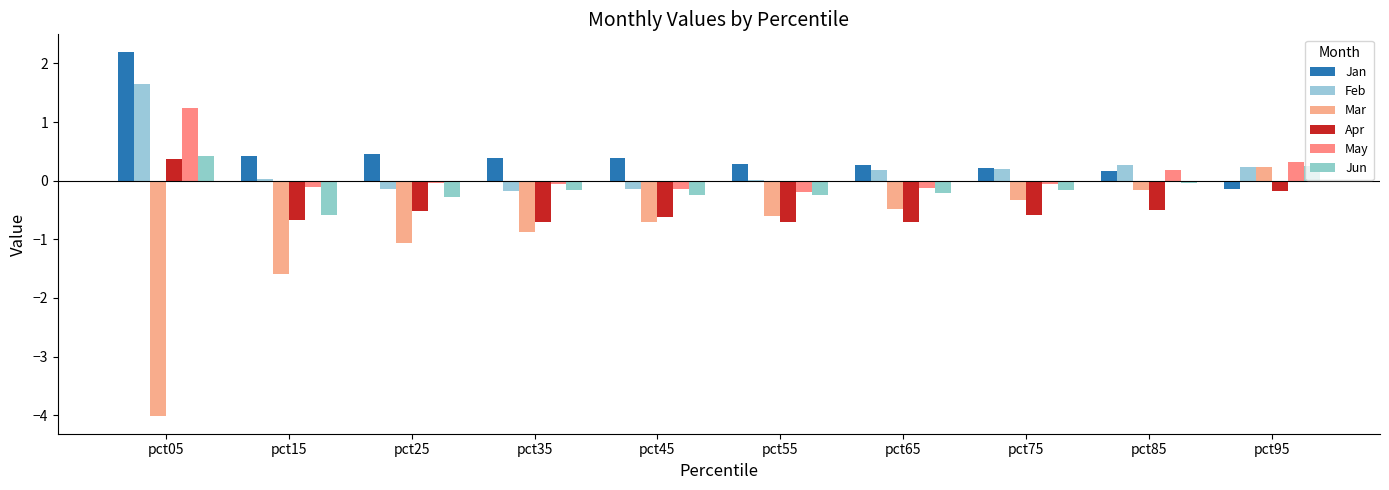

What is the total value across all series at pct05?

1.9